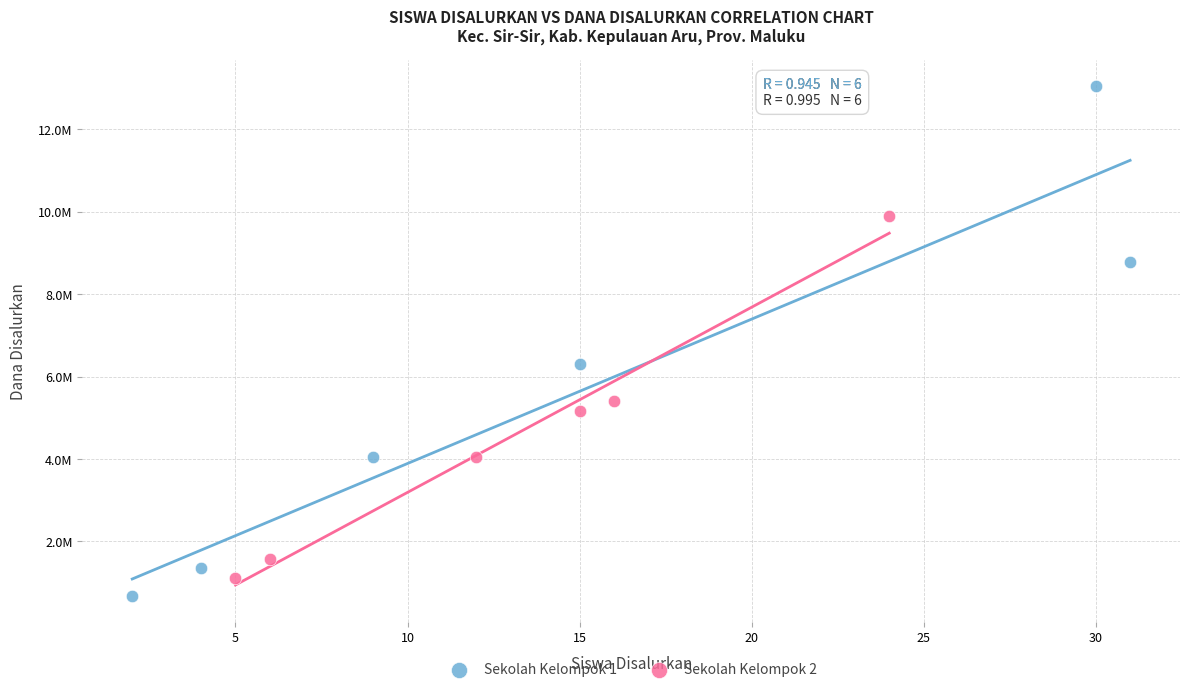

Which series reaches the minimum Y coordinate?

Sekolah Kelompok 1